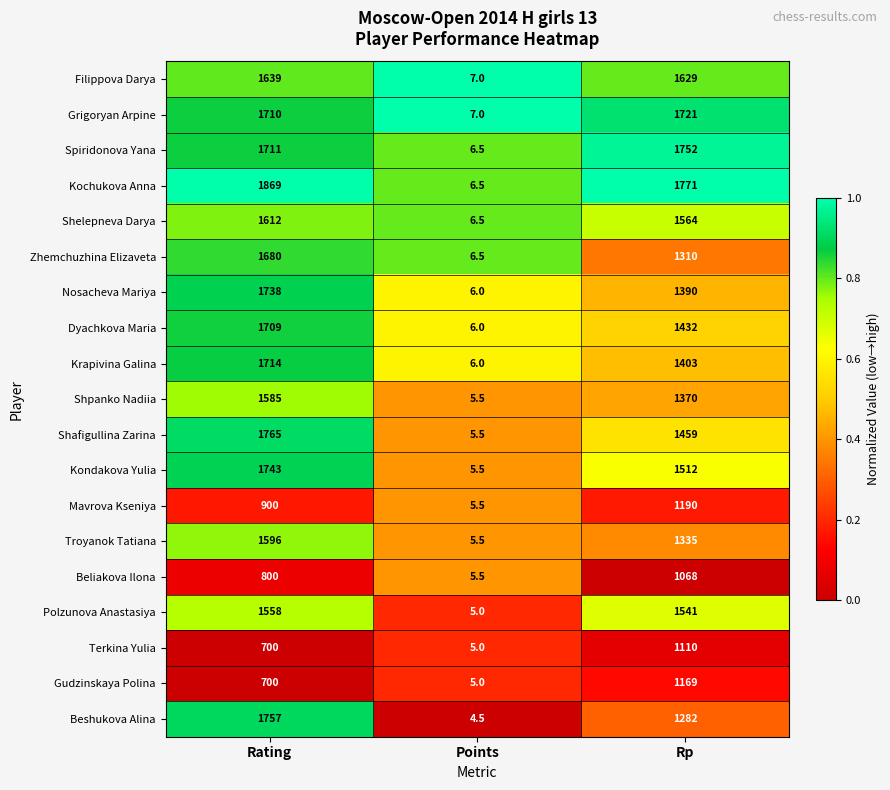

Which series has the widest spread of values?

Kochukova Anna